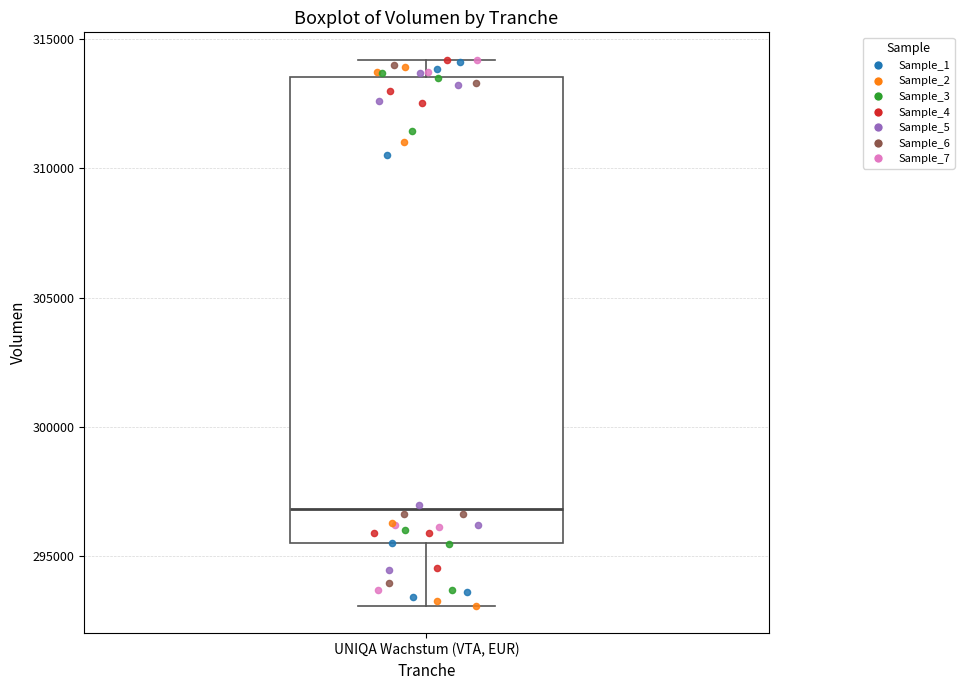

Where is the lower edge of the box for UNIQA Wachstum (VTA, EUR) on the y-axis? The values are not printed on the chart, so give them approximately, as read against the axis.

295500